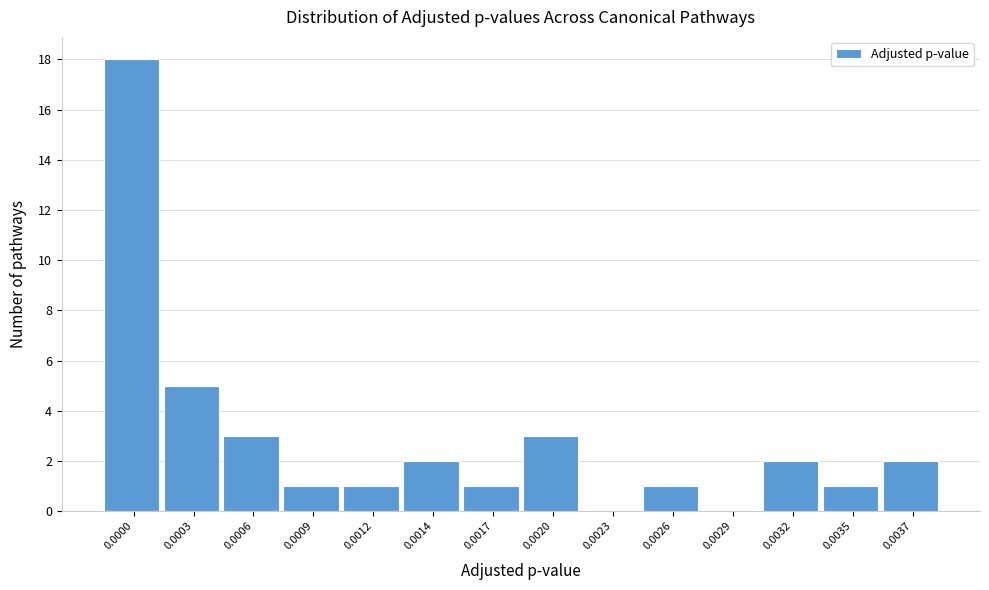

Reading left to right, list all the values displayed in this chart.

0.0000=18	0.0003=5	0.0006=3	0.0009=1	0.0012=1	0.0014=2	0.0017=1	0.0020=3	0.0023=0	0.0026=1	0.0029=0	0.0032=2	0.0035=1	0.0037=2